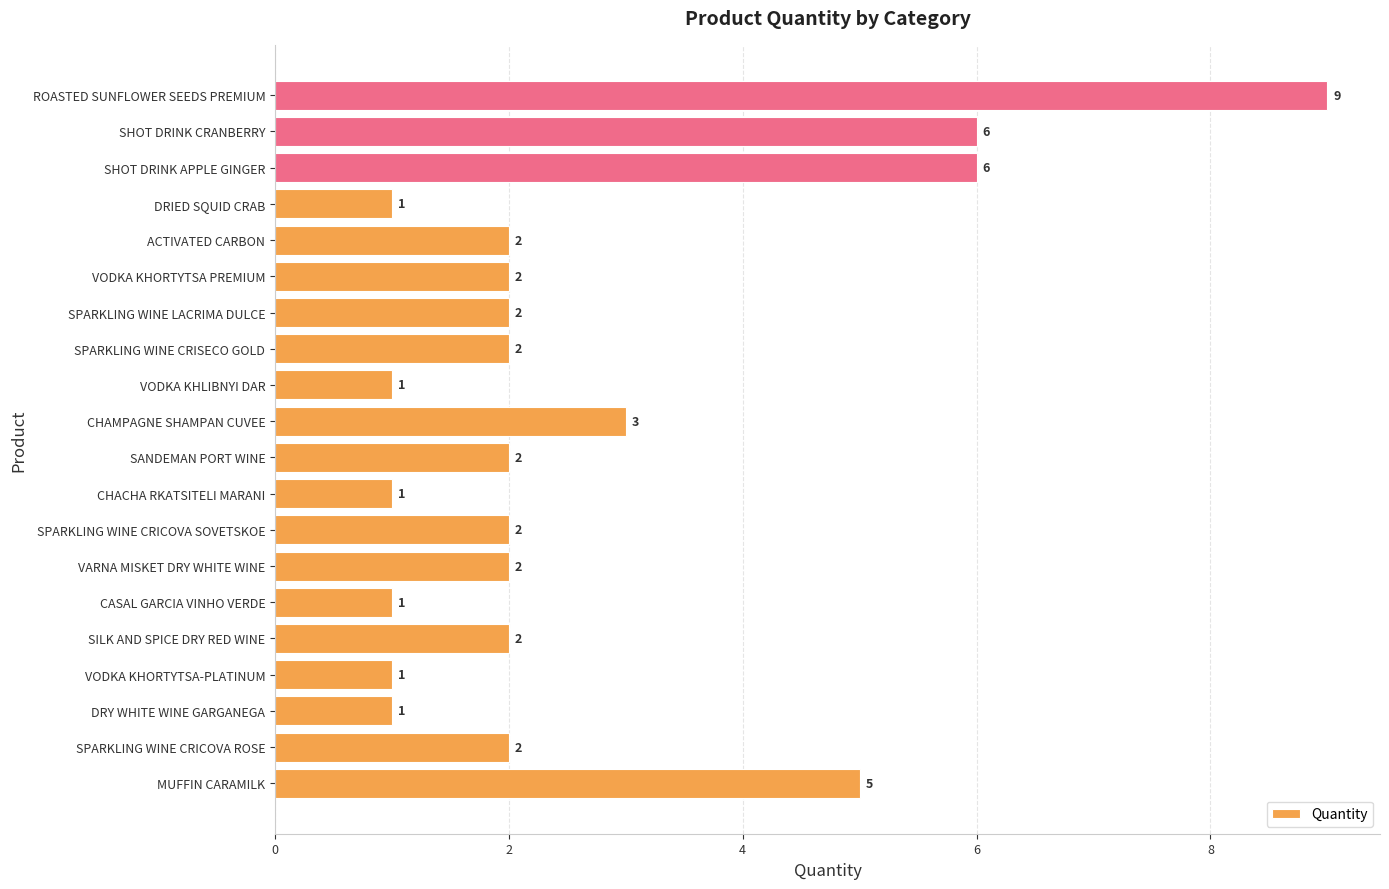

What is the difference between the second highest and minimum values?

5